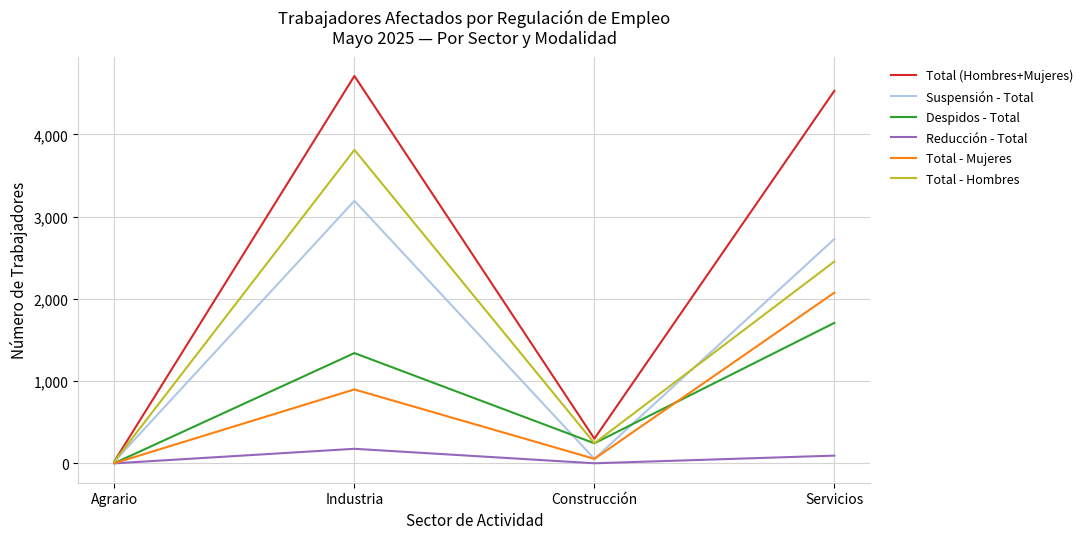

The Total (Hombres+Mujeres) series shows 487 at Construcción. True or false?

False